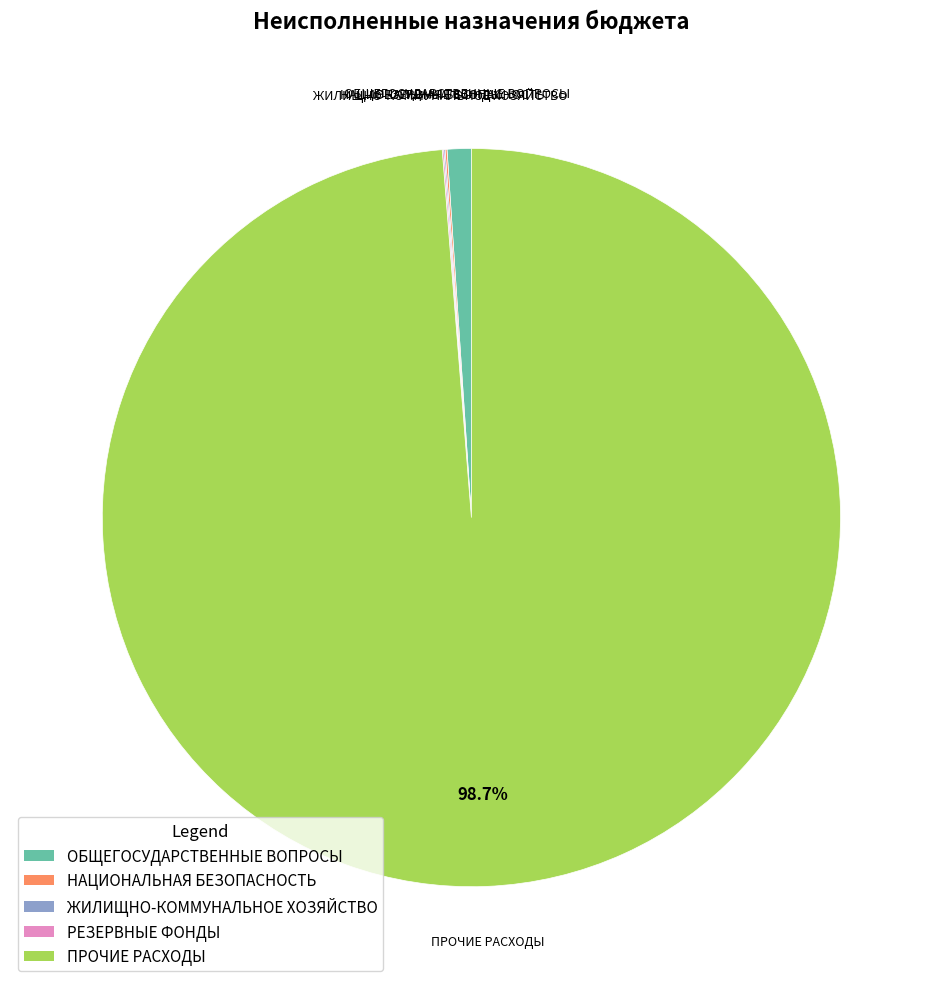

To the nearest percent, what is the difference between the largest and smallest slice percentages?

99%